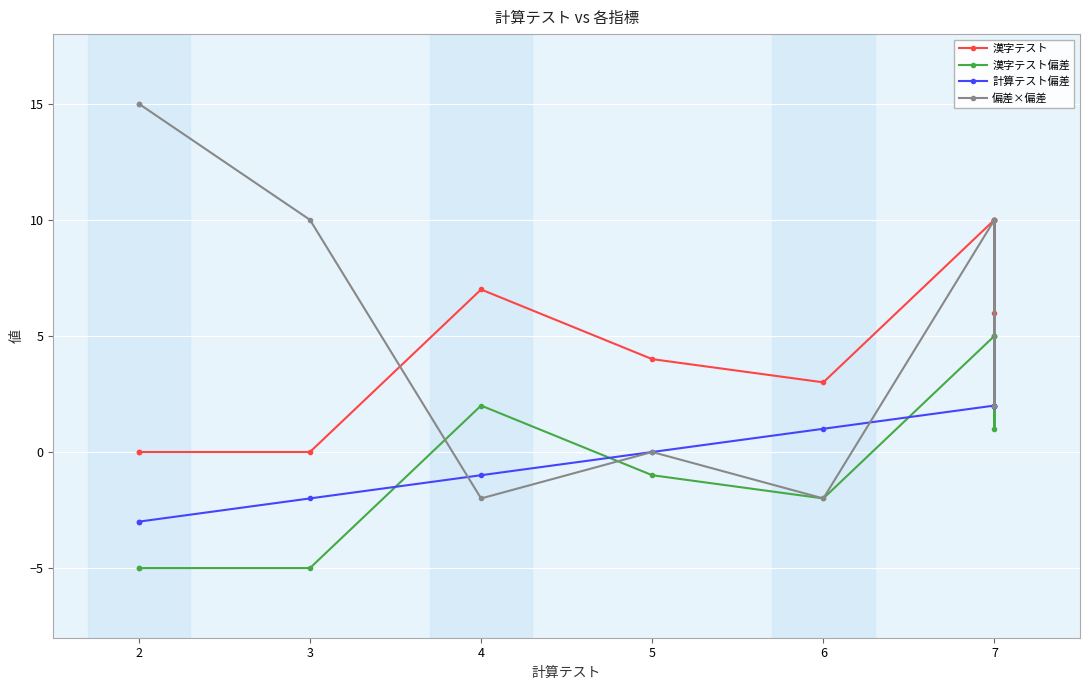

Read the 計算テスト偏差 value at 4.

-1